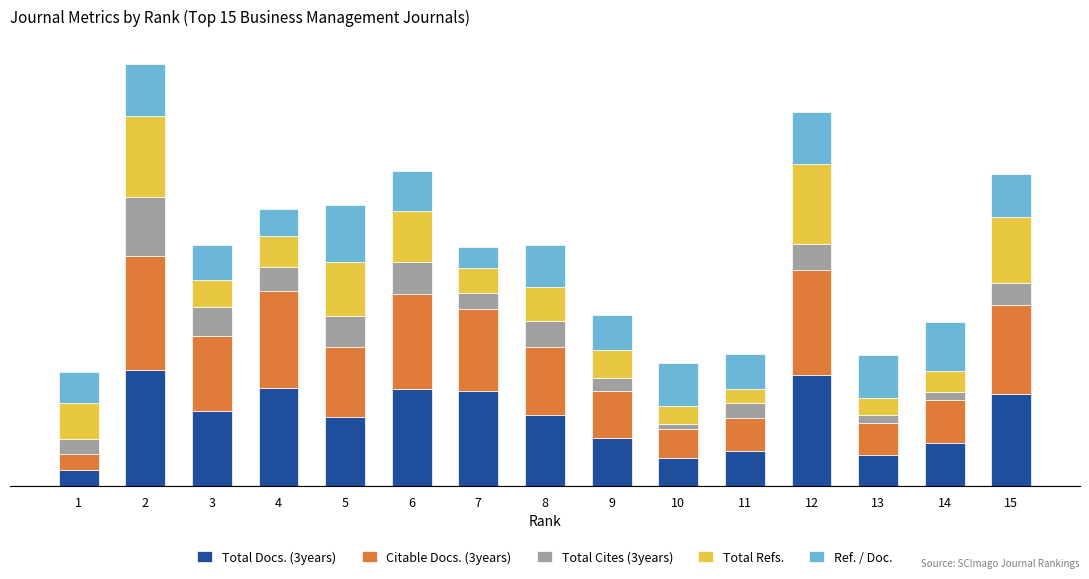

Which has a higher value, 4 or 7?

4